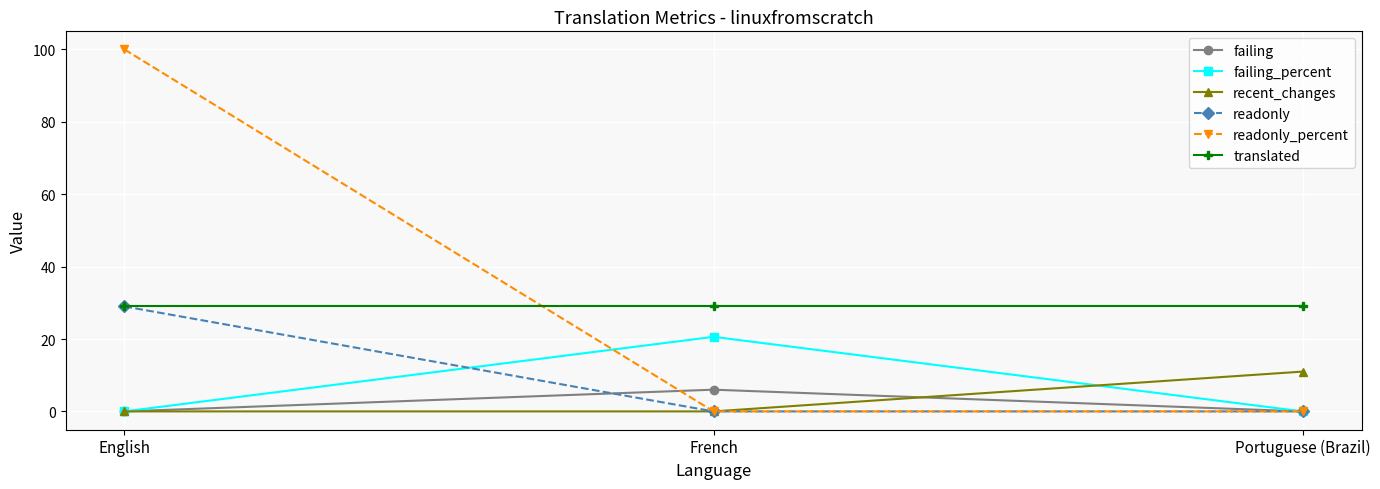

What is the difference between the readonly_percent values at English and French?

100.0